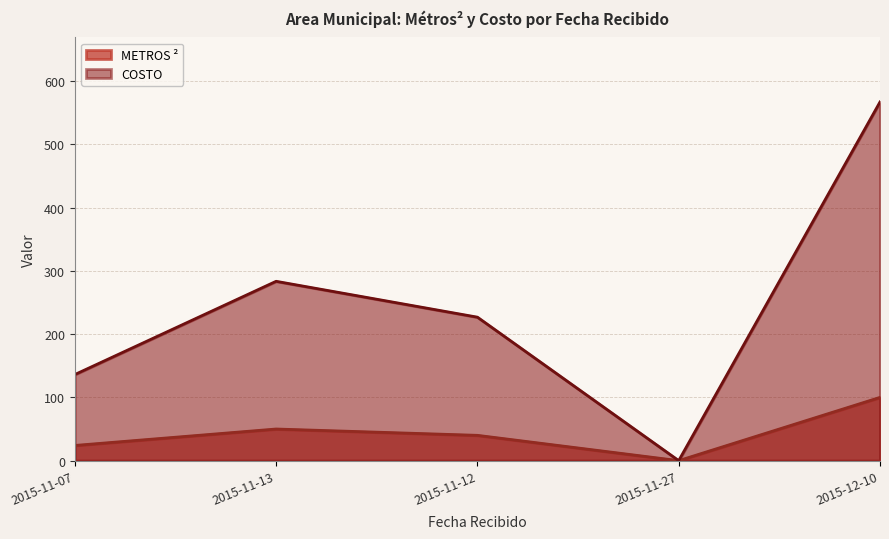

What are all the series names shown in the legend?

METROS ², COSTO